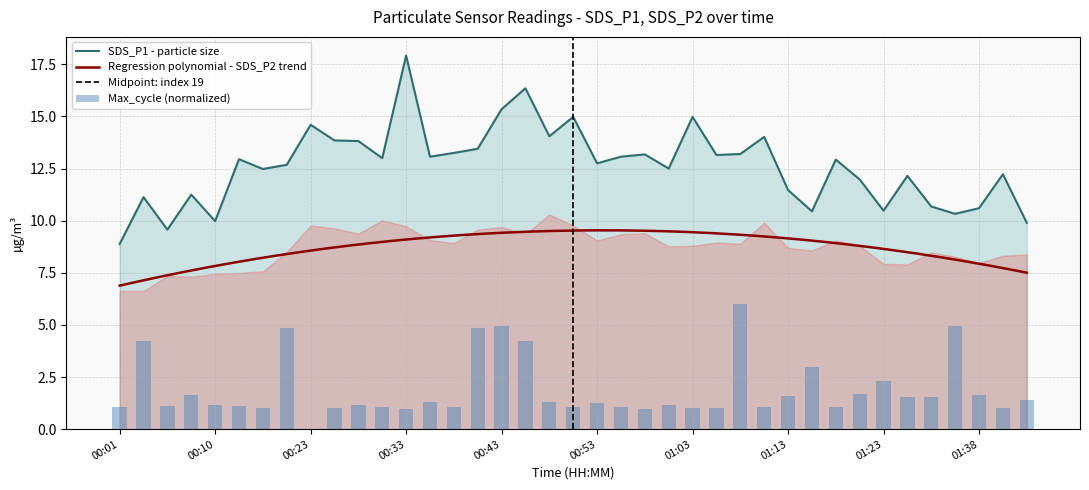

True or false: SDS_P1 - particle size has a value of 23.5 at 01:03.

False